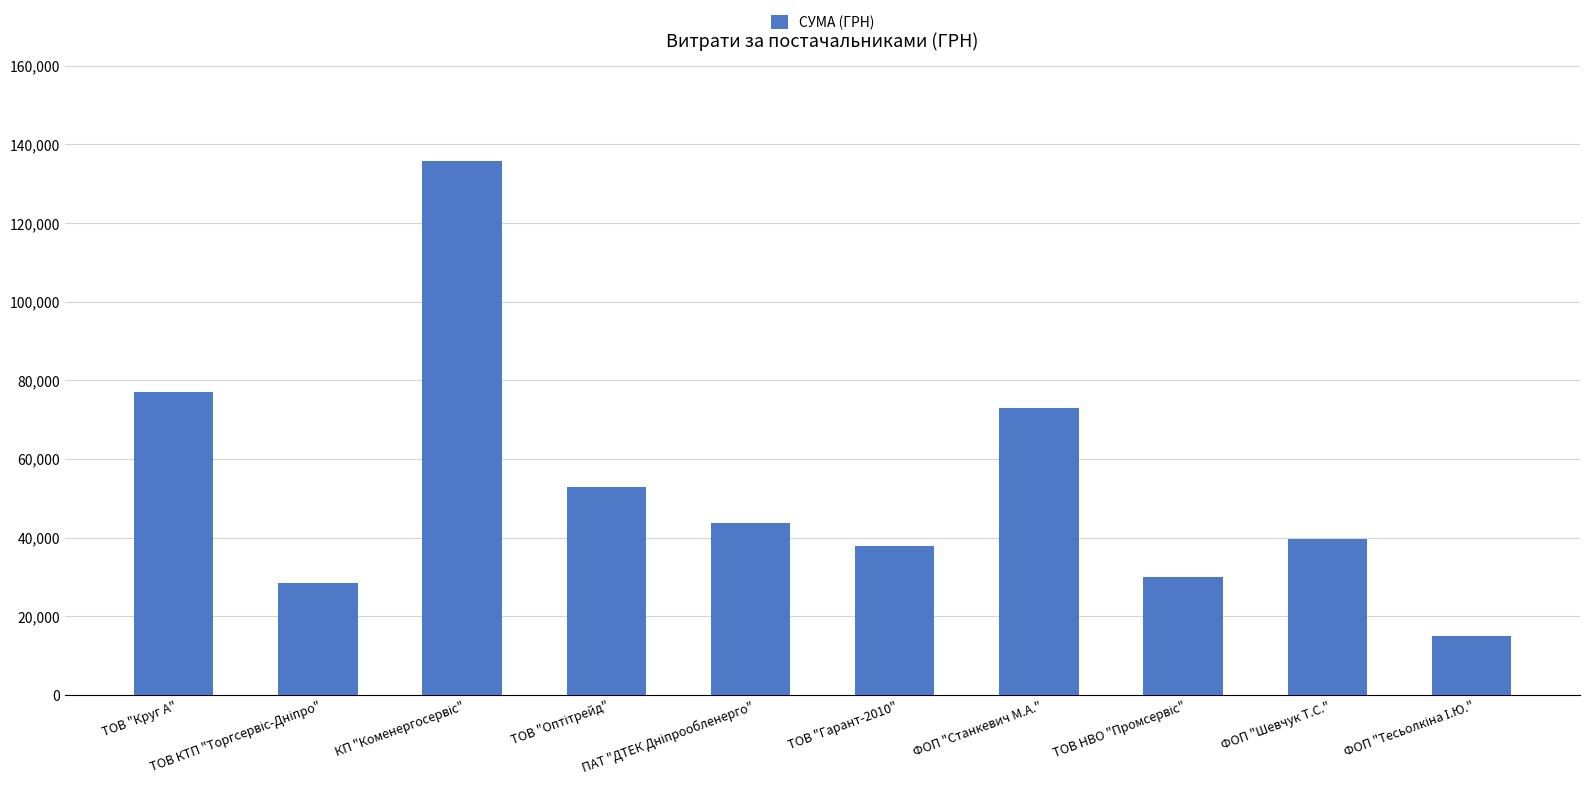

What is the greatest value displayed?

135791.2